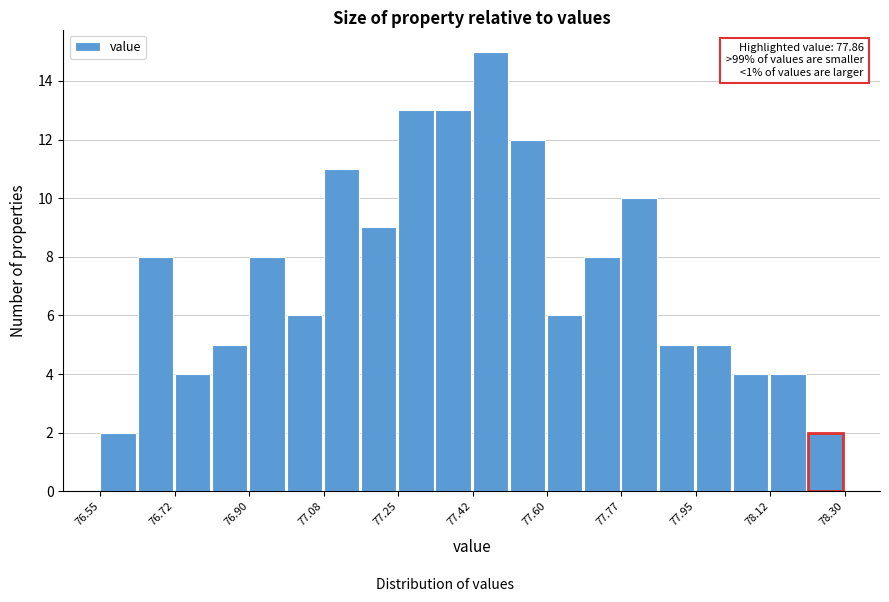

Which range on the x-axis has the tallest bar?

77.42 to 77.52